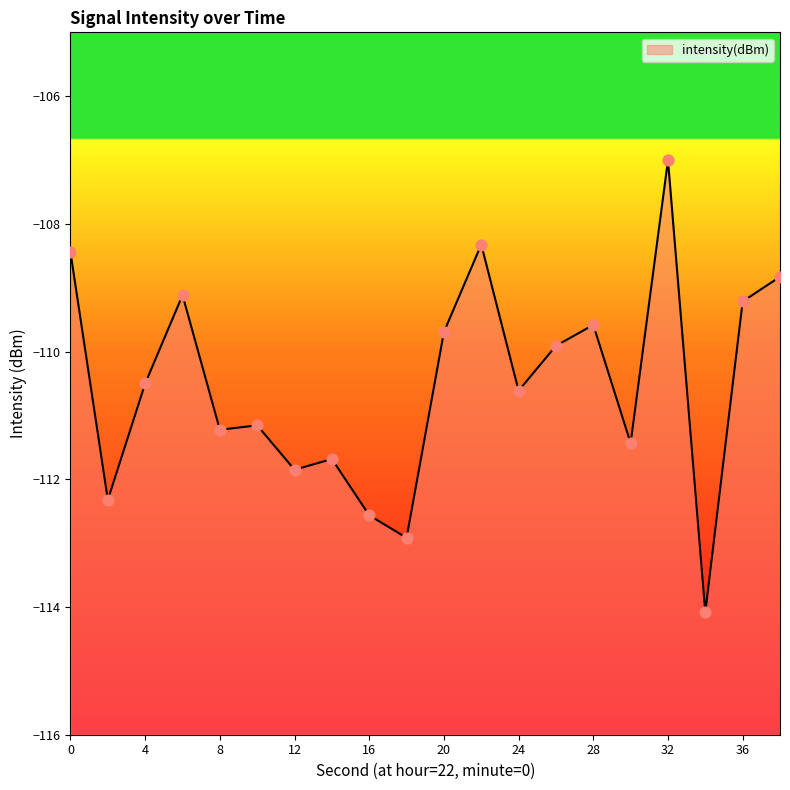

What is the change in value from 4 to 8?

-0.7